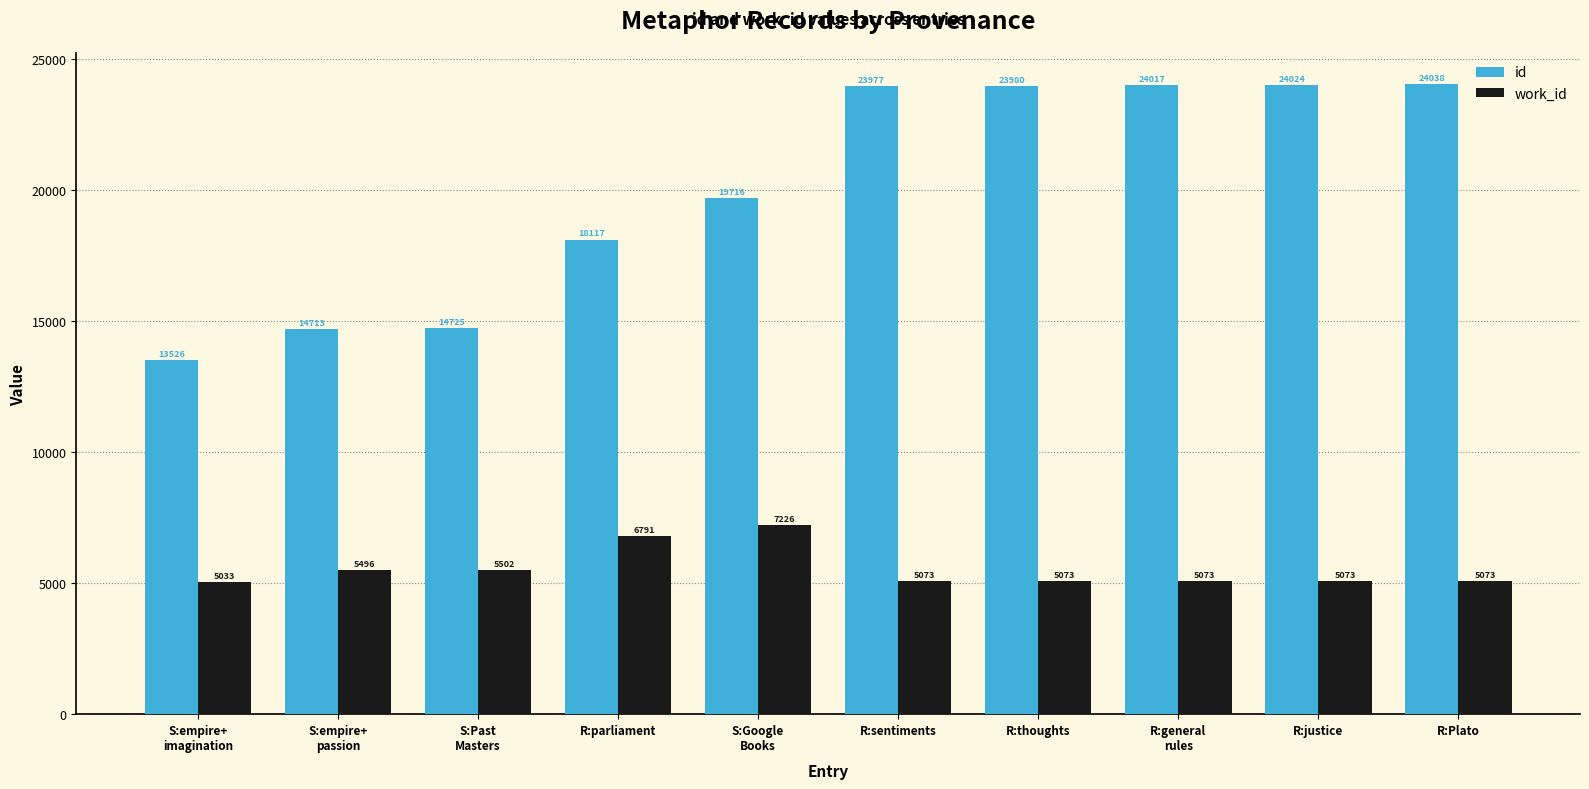

What is the value of the work_id bar at the 3rd from the left?

5502